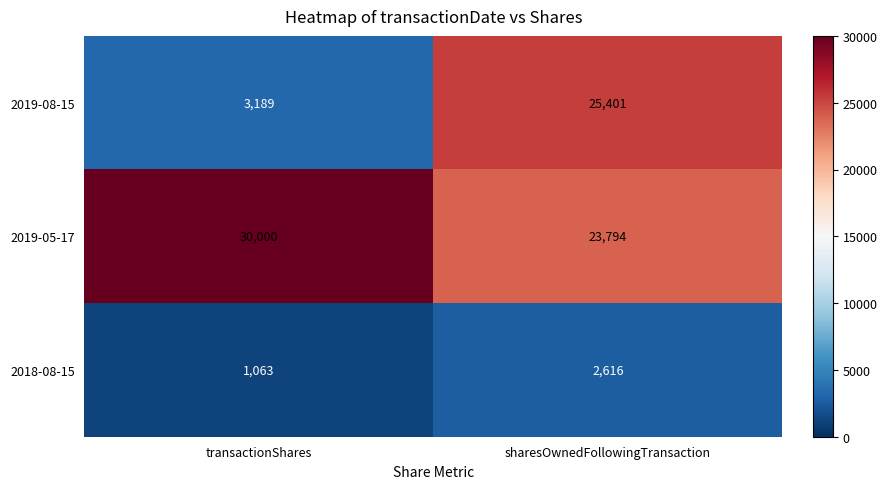

How many data points does each series have?

2